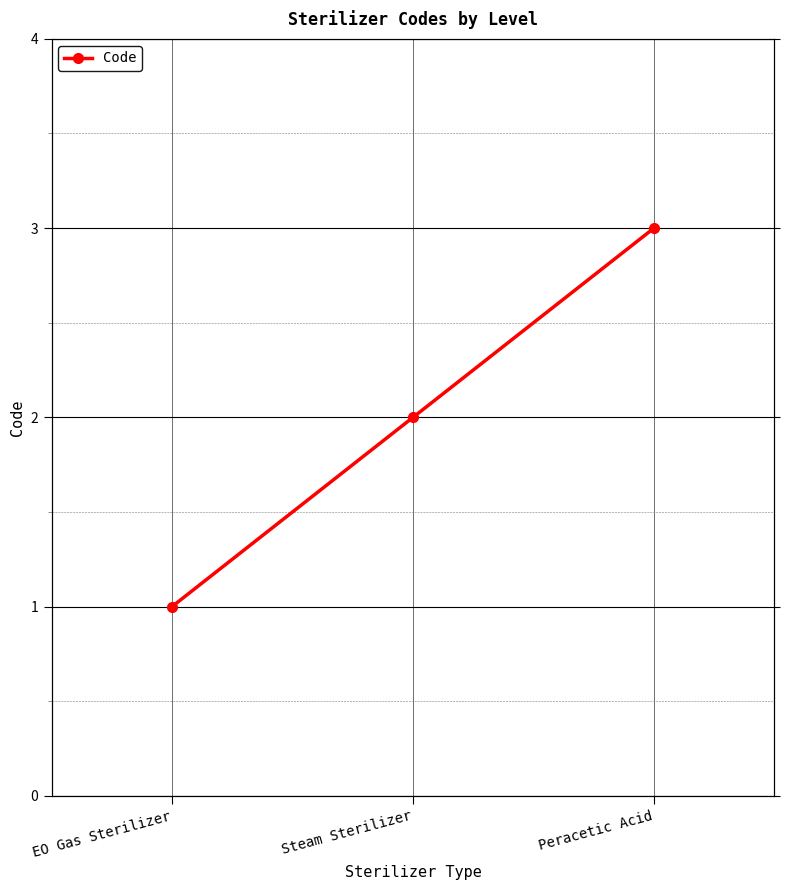

True or false: the data shows 0 at EO Gas Sterilizer.

False